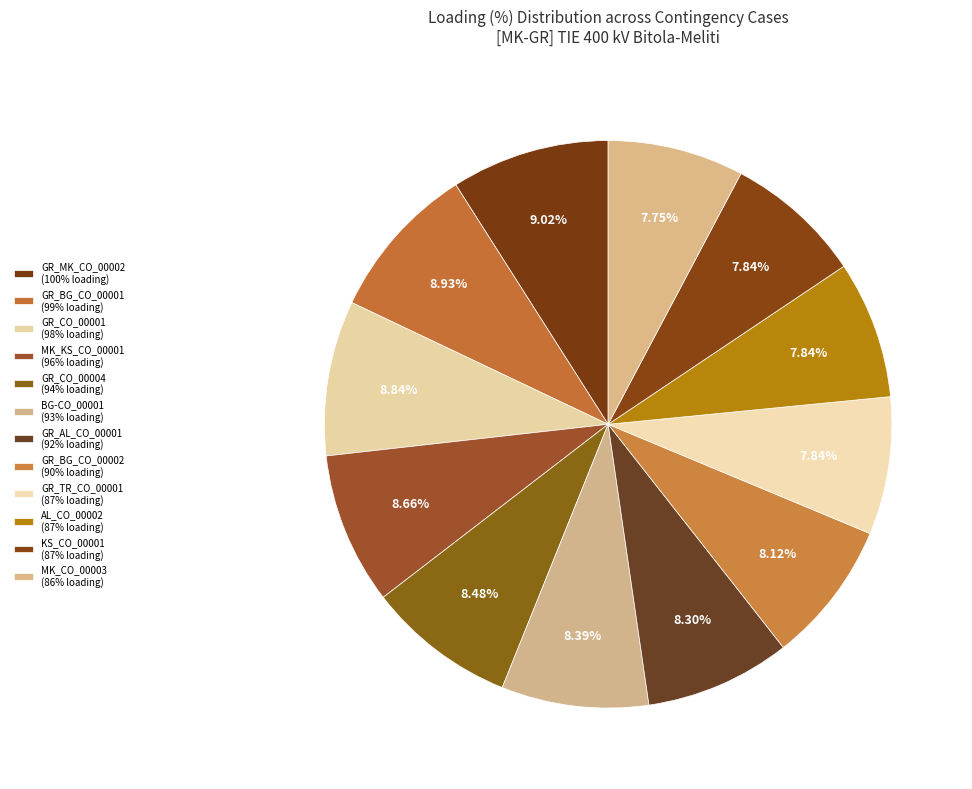

Rank the categories by value from highest to lowest.

GR_MK_CO_00002, GR_BG_CO_00001, GR_CO_00001, MK_KS_CO_00001, GR_CO_00004, BG-CO_00001, GR_AL_CO_00001, GR_BG_CO_00002, GR_TR_CO_00001, AL_CO_00002, KS_CO_00001, MK_CO_00003